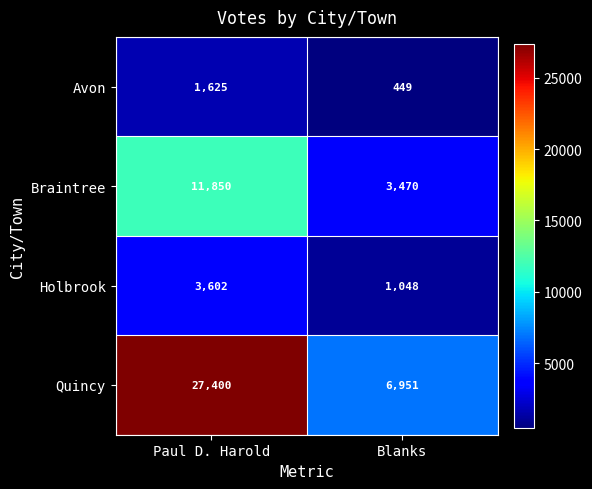

Which category has the highest value across all series?

Paul D. Harold